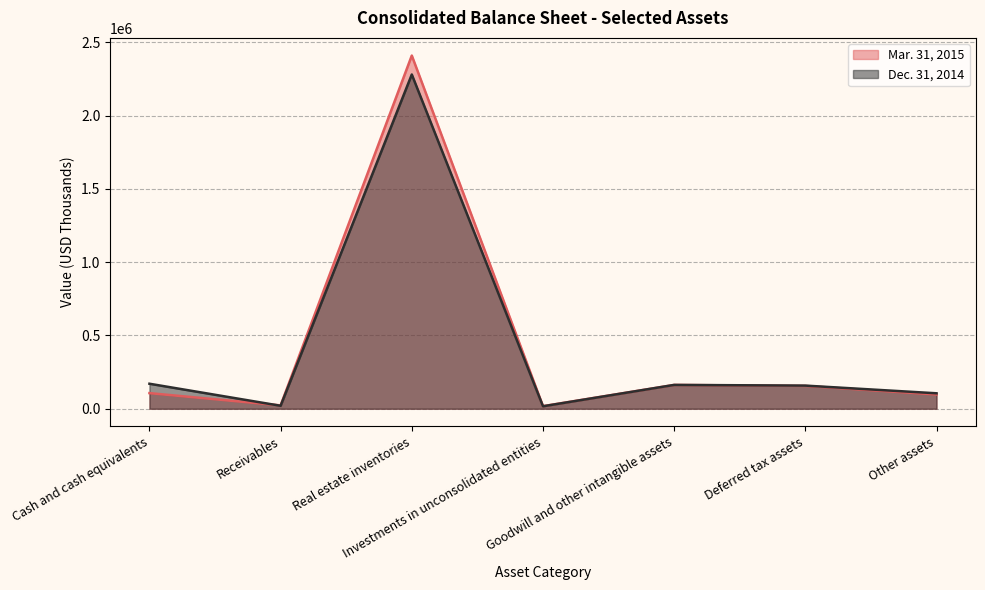

At which category does Dec. 31, 2014 reach its first local peak?

Real estate inventories